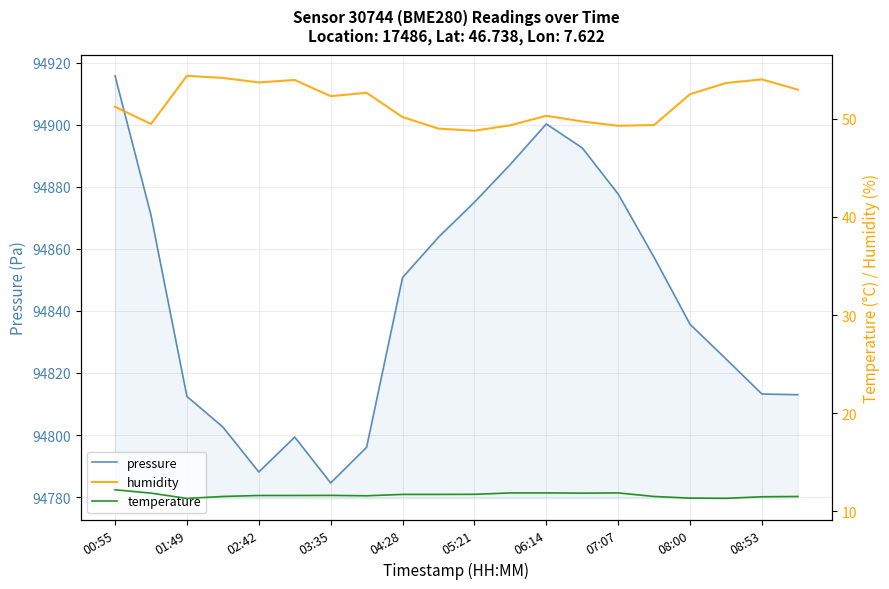

Is it true that pressure equals 94877.7 at 07:07?

True